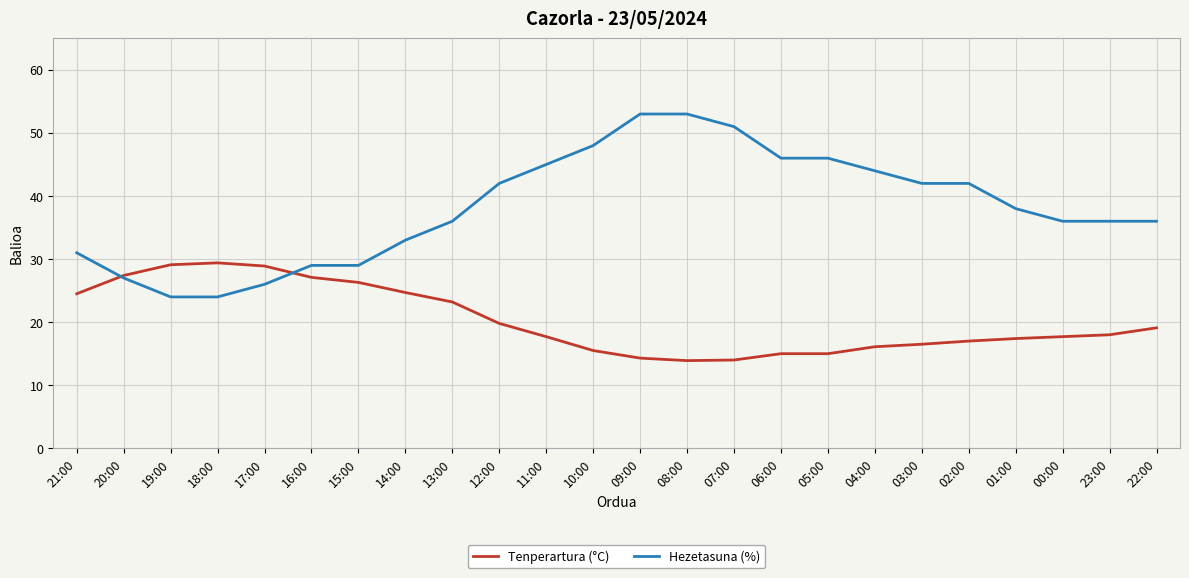

True or false: Hezetasuna (%) has a value of 27.0 at 20:00.

True